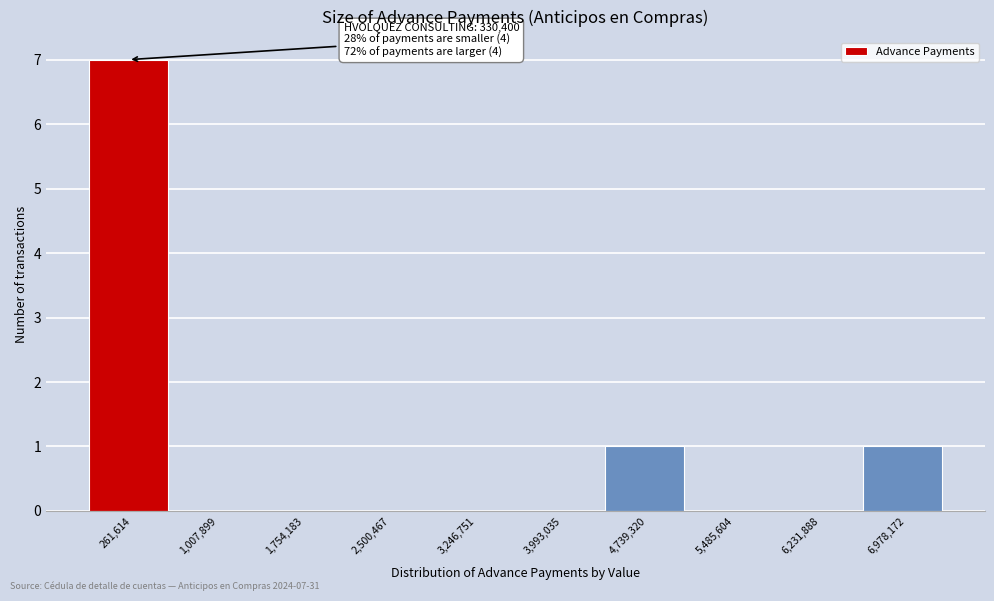

Reading left to right, transcribe all the data shown in this chart.

261,614=7	1,007,899=0	1,754,183=0	2,500,467=0	3,246,751=0	3,993,035=0	4,739,320=1	5,485,604=0	6,231,888=0	6,978,172=1